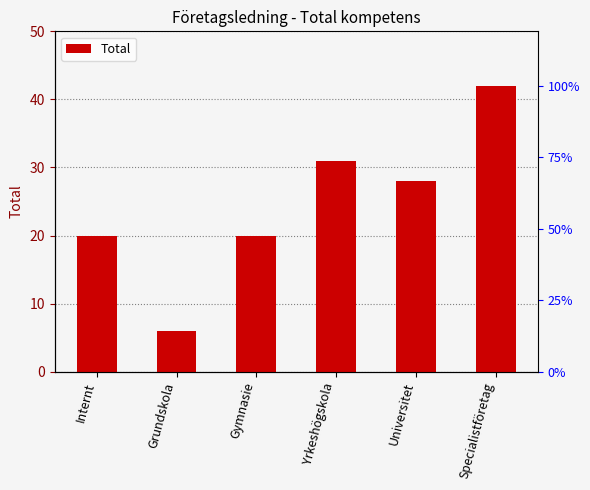

What is the ratio of the value at Specialistföretag to the value at Gymnasie?

2.1